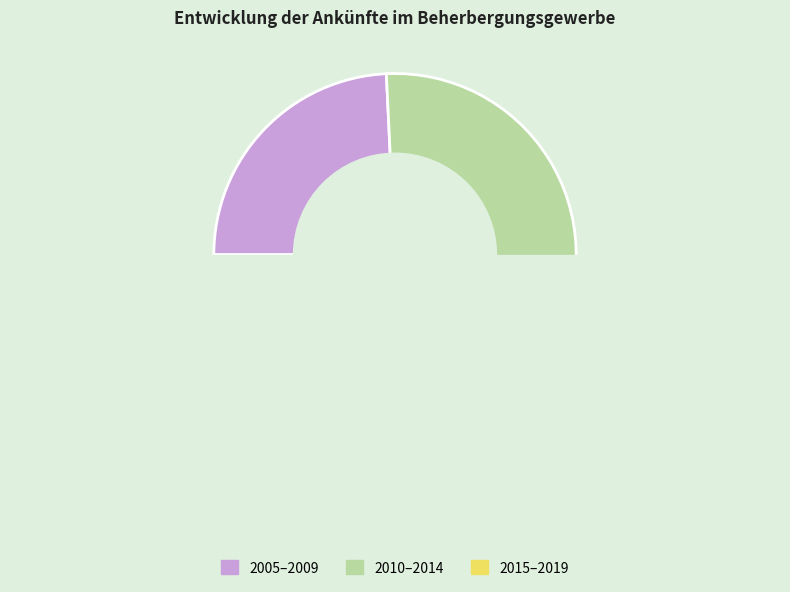

Approximately how many times larger is the value at 2011 compared to 2016?

0.8